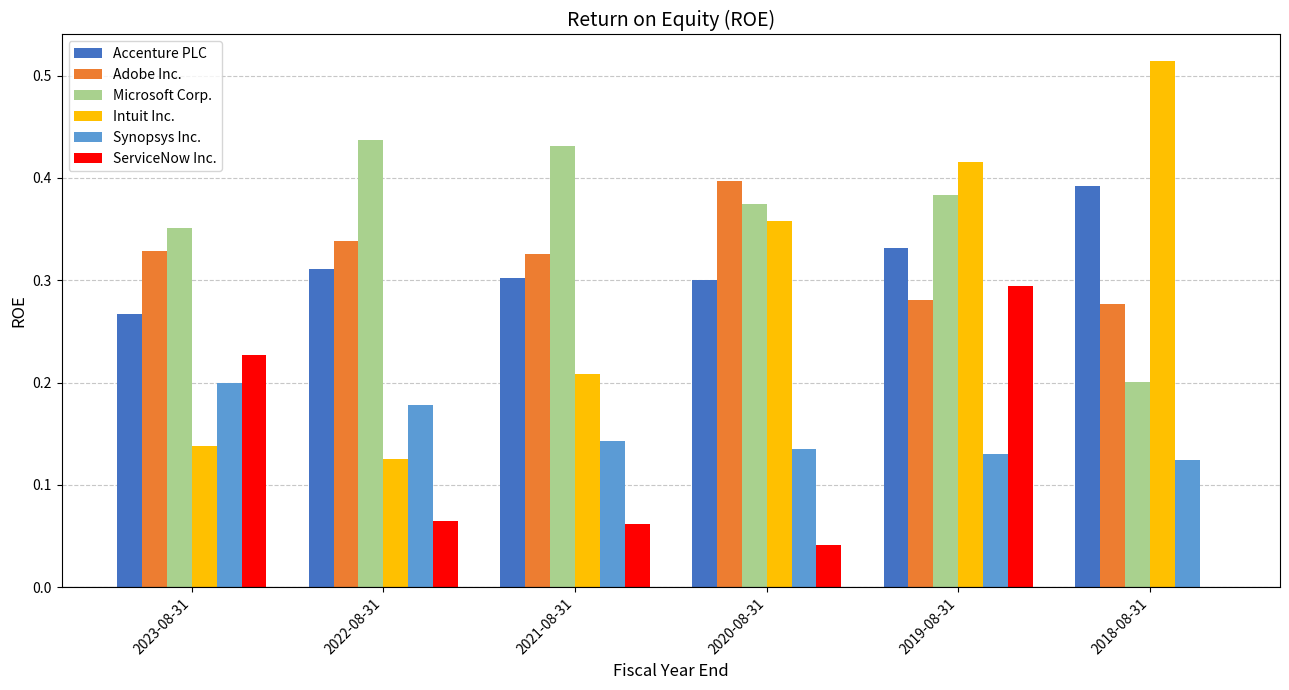

True or false: Microsoft Corp. has a value of 0.4 at 2023-08-31.

True